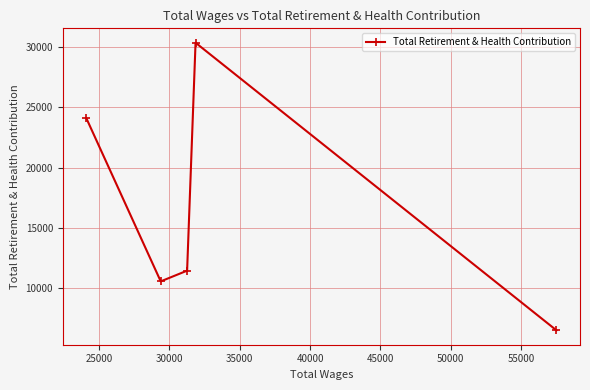

True or false: there are more than 2 points higher than both neighbors.

False